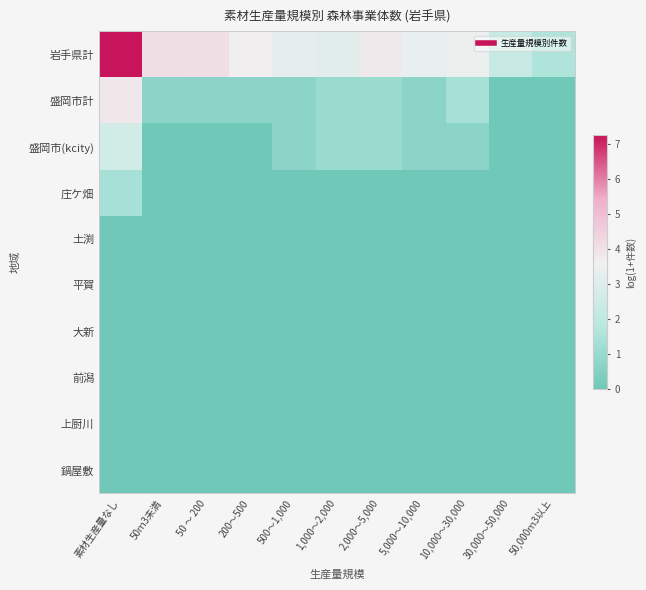

How many distinct data groups are displayed?

10